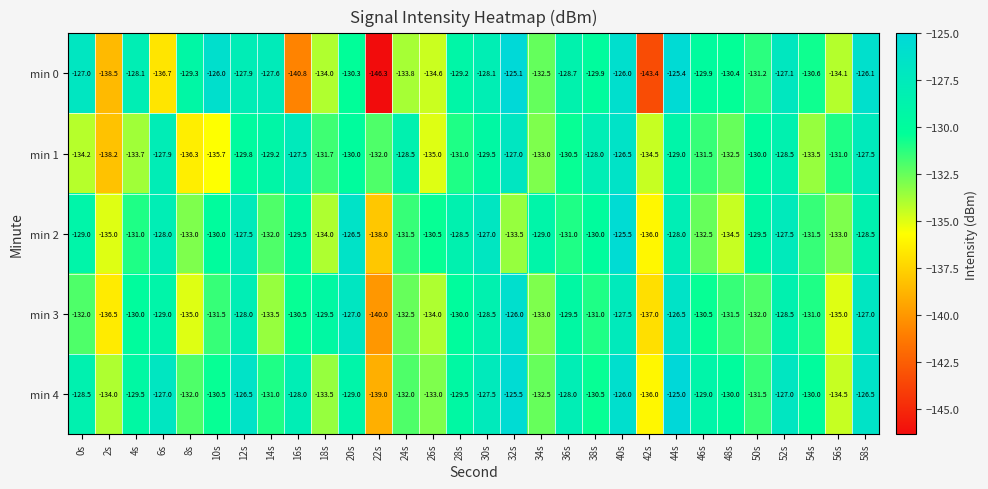

What value does the min 0 series have at 30s?

-128.1